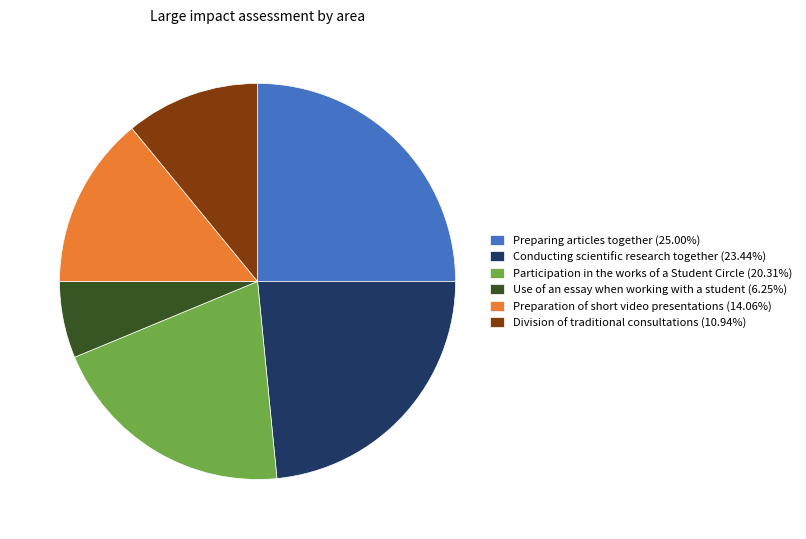

What is the ratio of the value at Participation in the works of a Student Circle (20.31%) to the value at Conducting scientific research together (23.44%)?

0.9